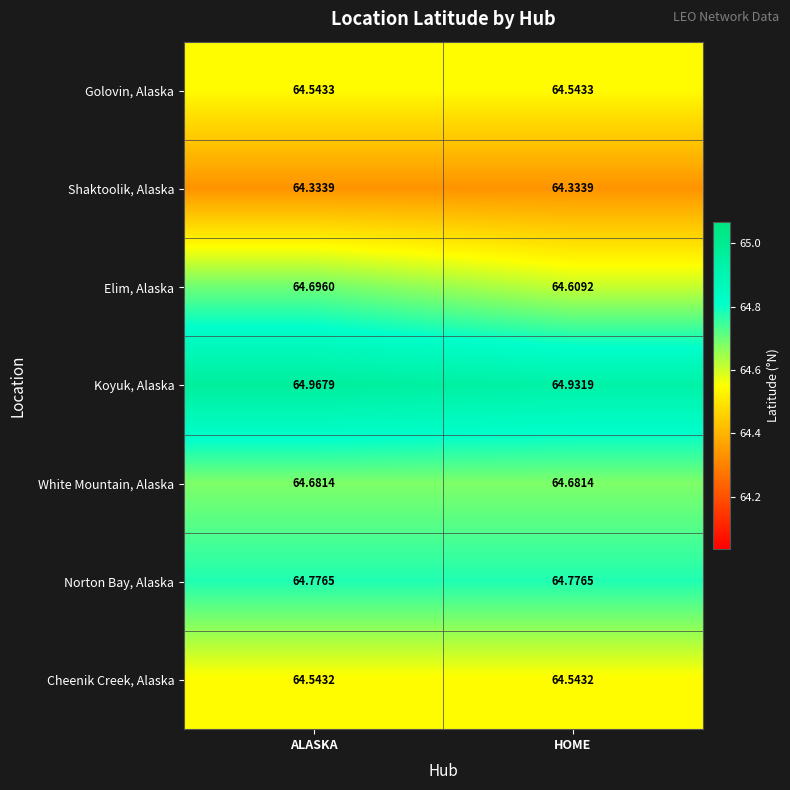

Which series has the widest spread of values?

Elim, Alaska